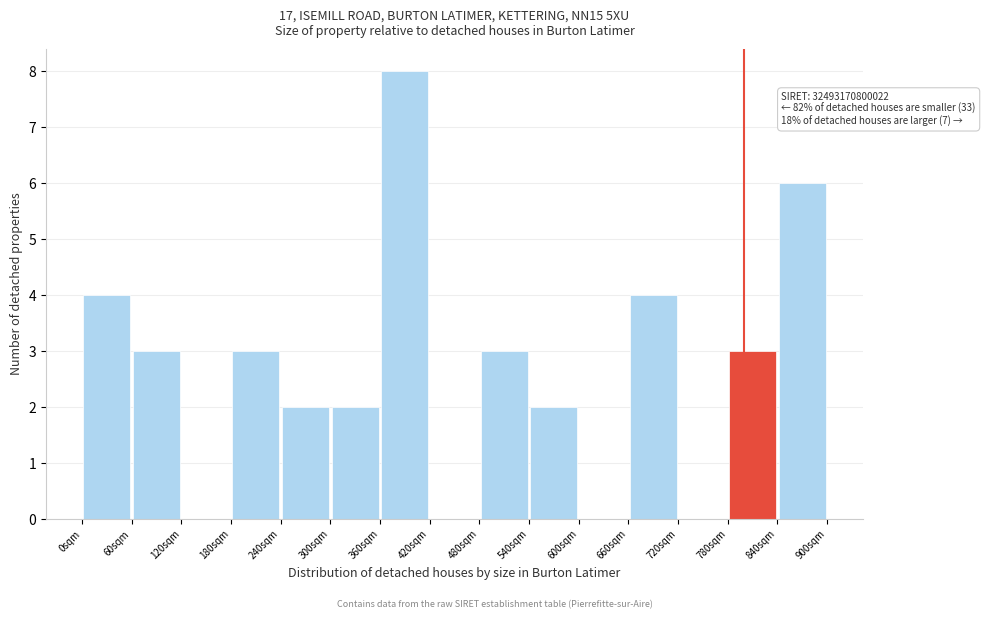

Over which range of the x-axis is the bar tallest?

360 to 420